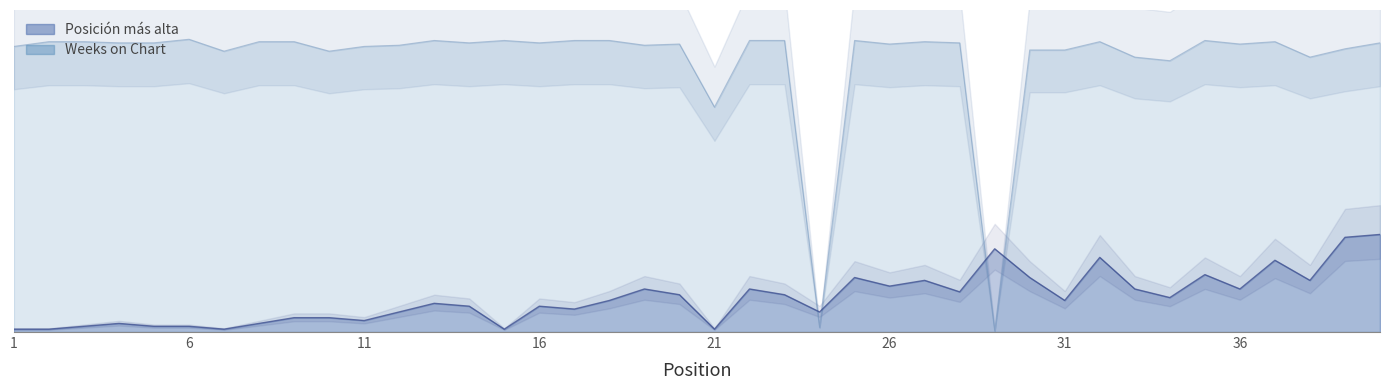

Between 25 and 40, which is larger?

40